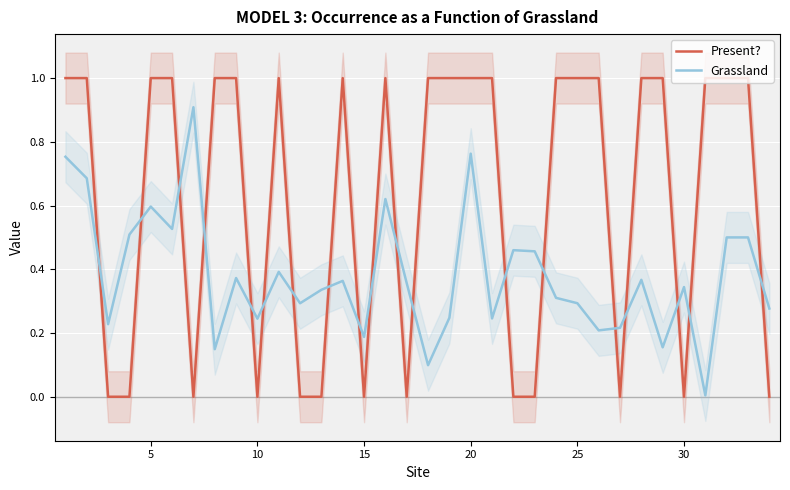

After their last crossing, which series has the higher values: Grassland or Present??

Grassland